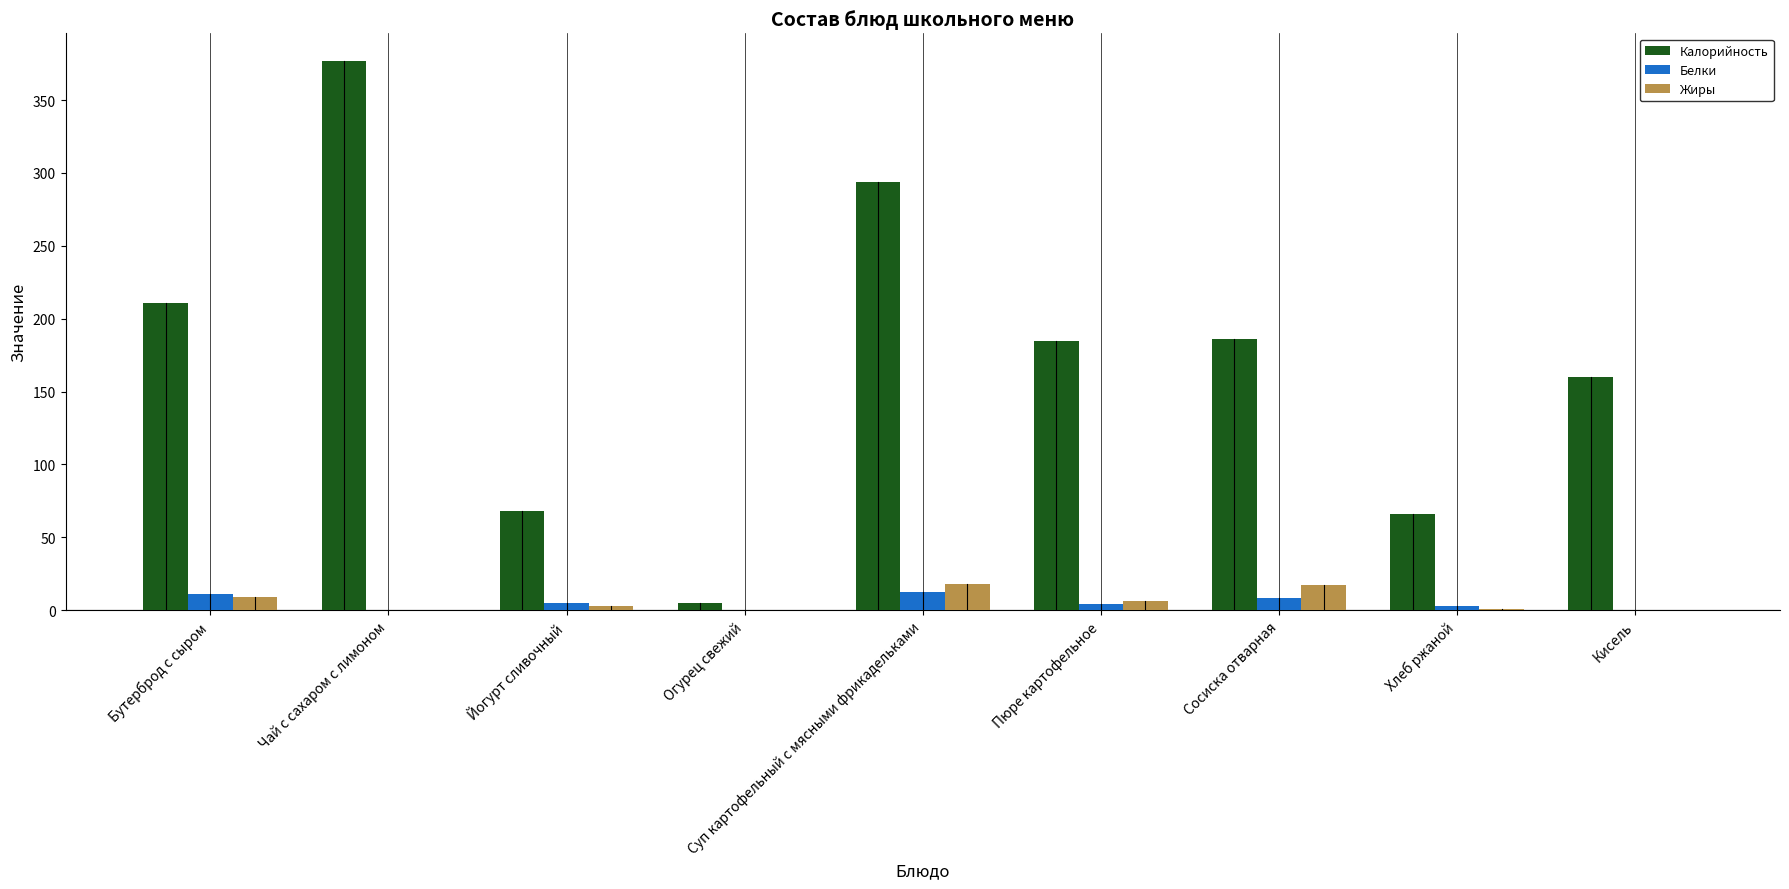

Which series changed the most between Бутерброд с сыром and Суп картофельный с мясными фрикадельками?

Калорийность